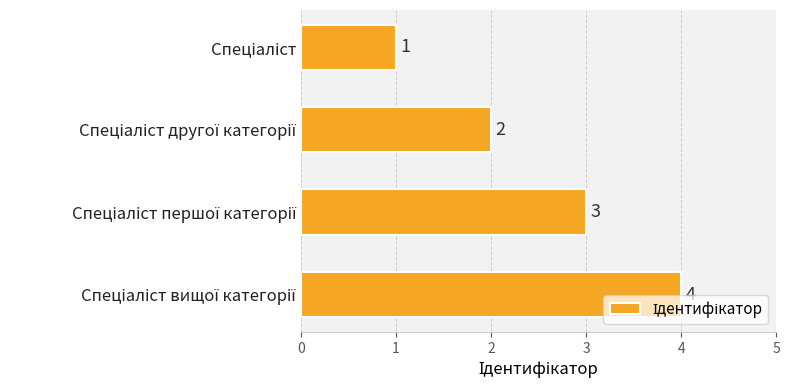

What is the value of the 2nd bar from the top?

2